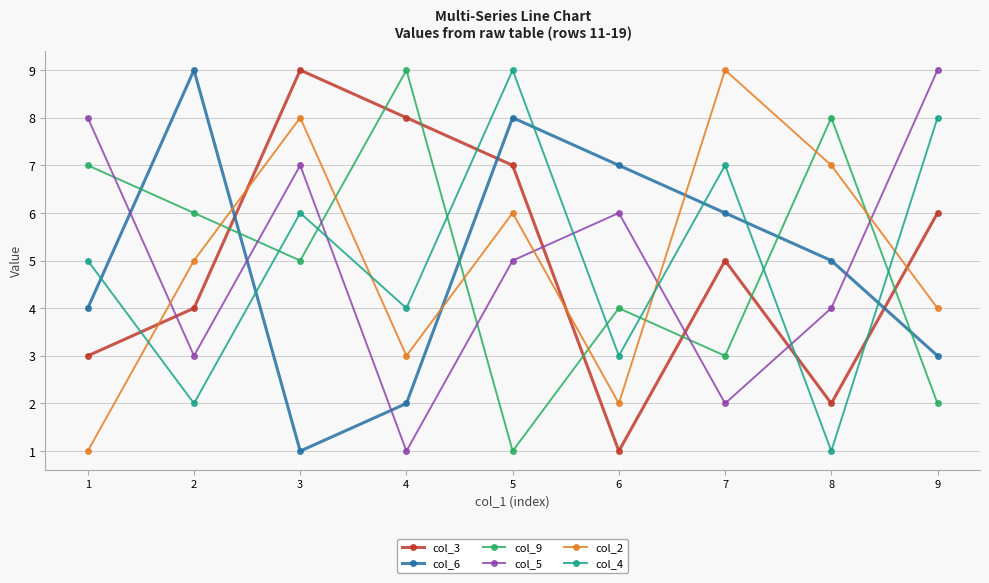

At 3, list the series in order from smallest to largest.

col_6, col_9, col_4, col_5, col_2, col_3